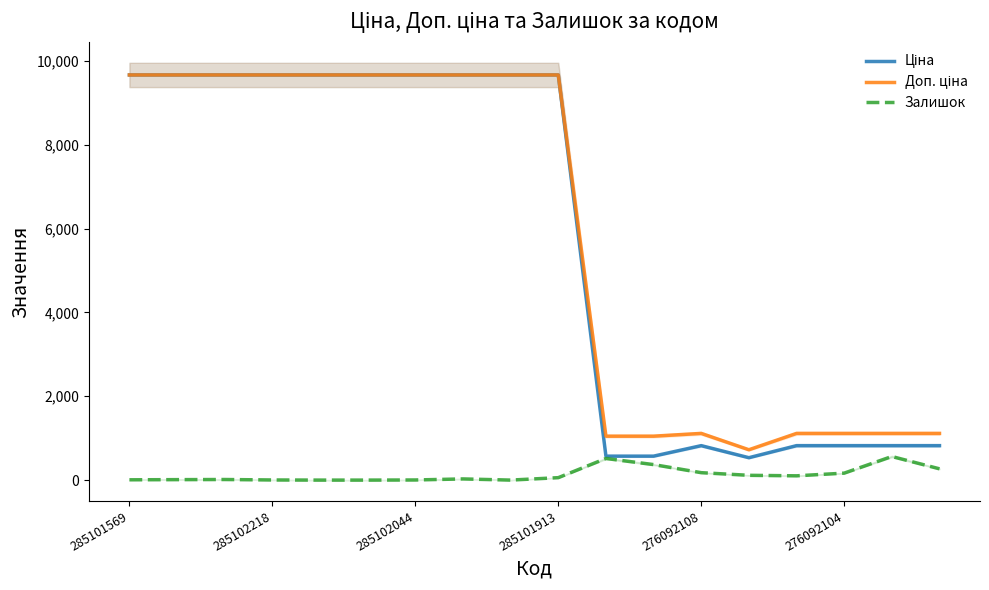

What are all the series names shown in the legend?

Ціна, Доп. ціна, Залишок